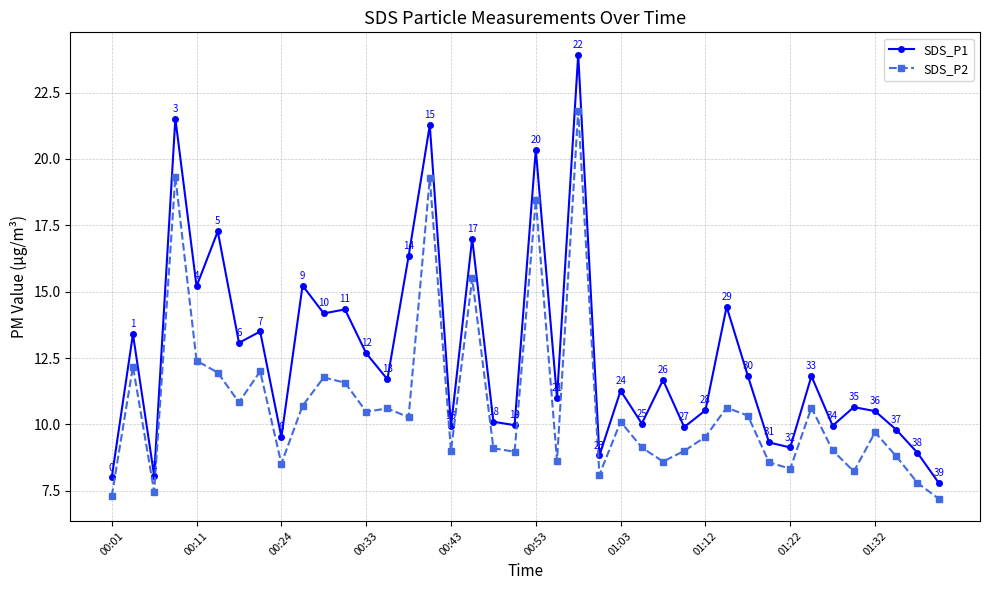

Does the chart have visible grid lines?

Yes